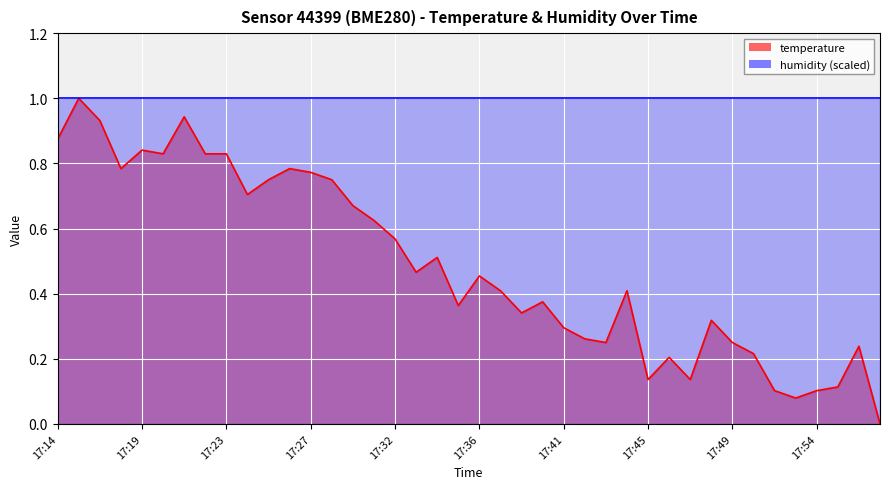

What is the average value?

0.5